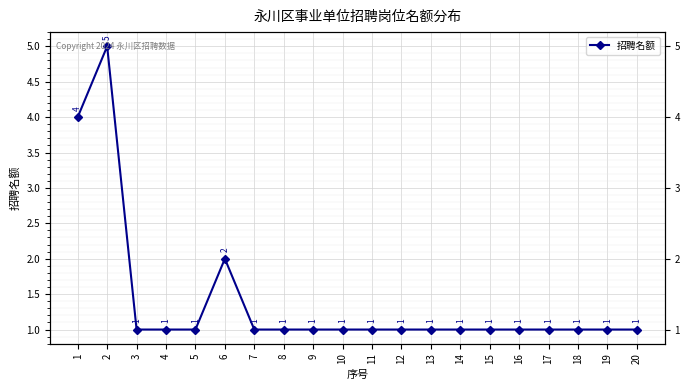

What is the approximate value at 1?

4